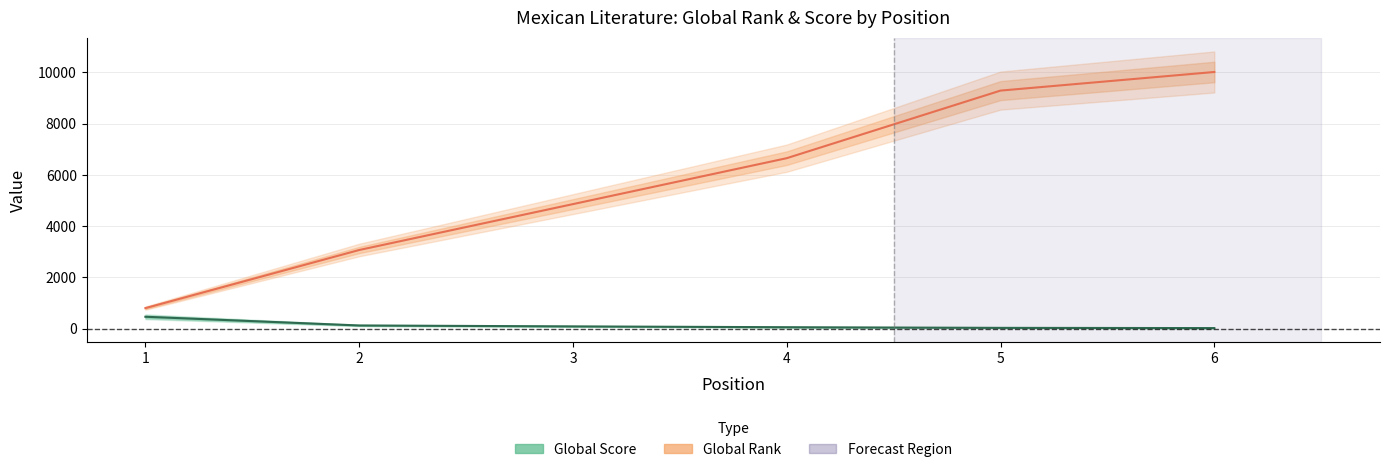

Where is Global Rank nearest to the value 5405?

3